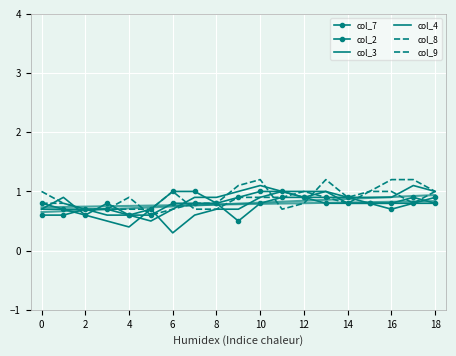

Which series ends up on top after the final intersection of col_4 and col_8?

col_4